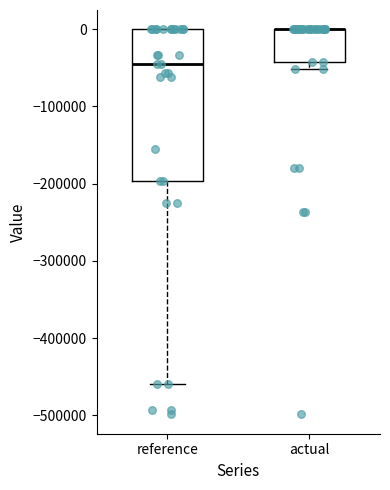

Where is the lower edge of the box for reference on the y-axis? The values are not printed on the chart, so give them approximately, as read against the axis.

-200000